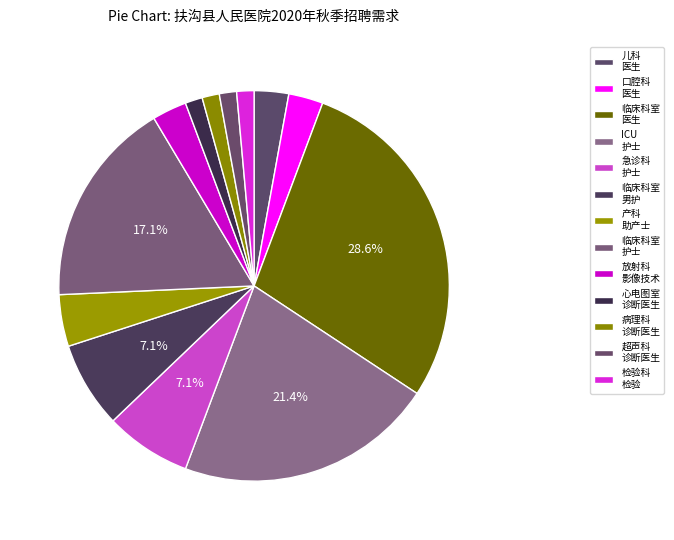

Count the number of slices in the pie.

13